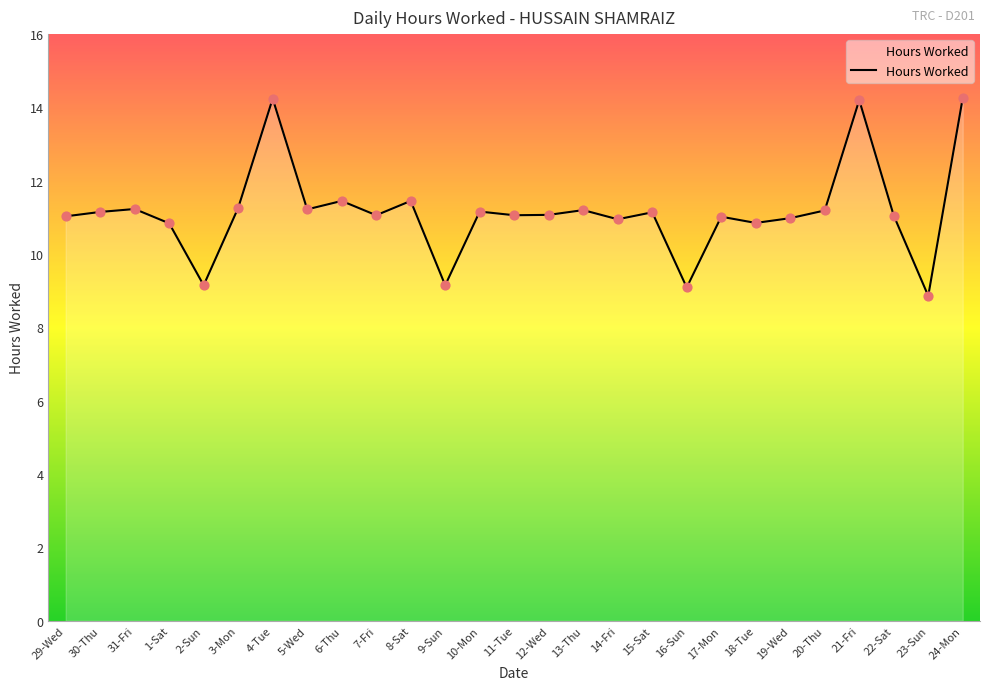

What is the ratio of the value at 24-Mon to the value at 7-Fri?

1.3